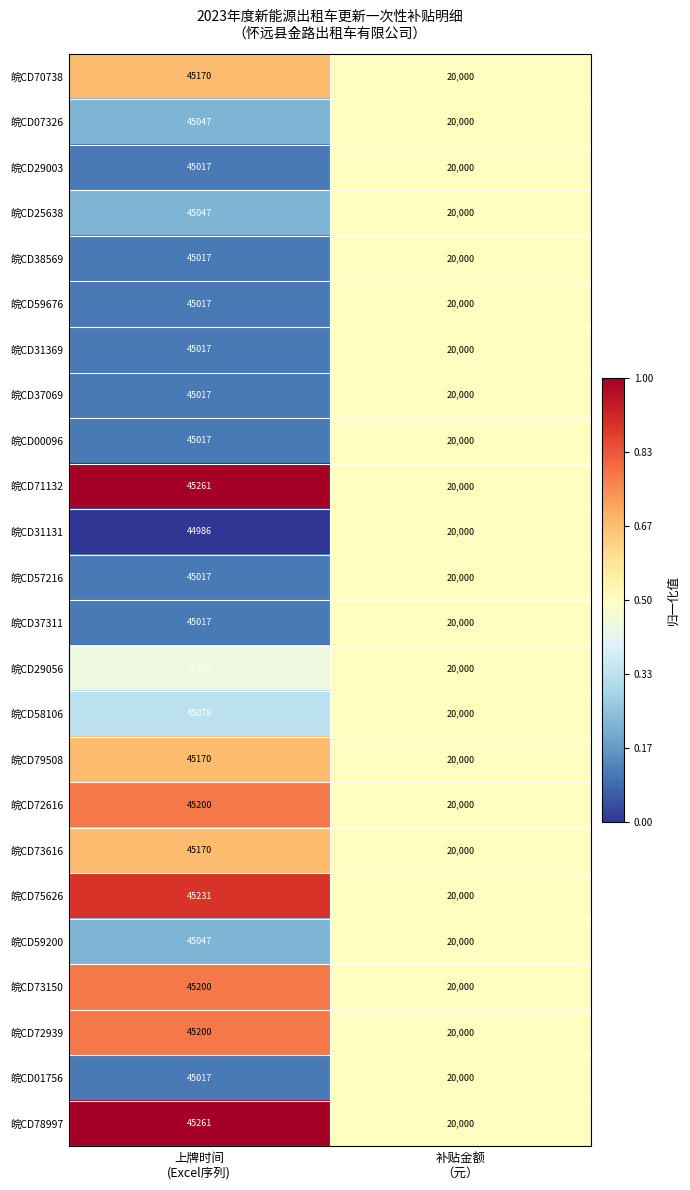

Count the number of categories in the chart.

2